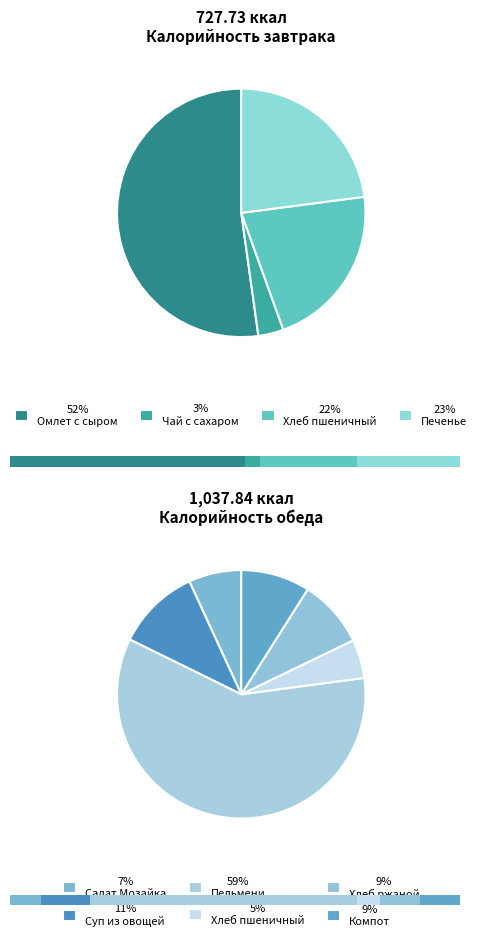

What is the change in value from Омлет с сыром запеченый to Компот из плодов свежий?

-286.7